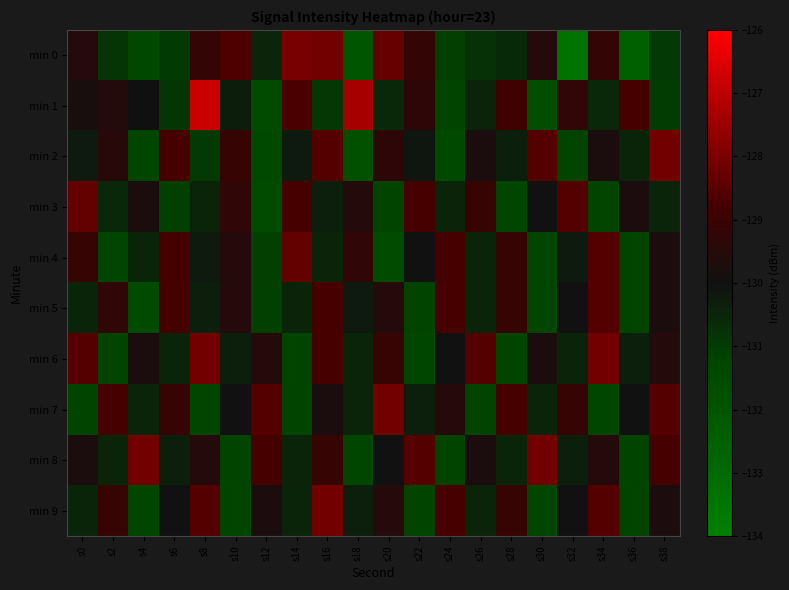

How many data points does each series have?

20